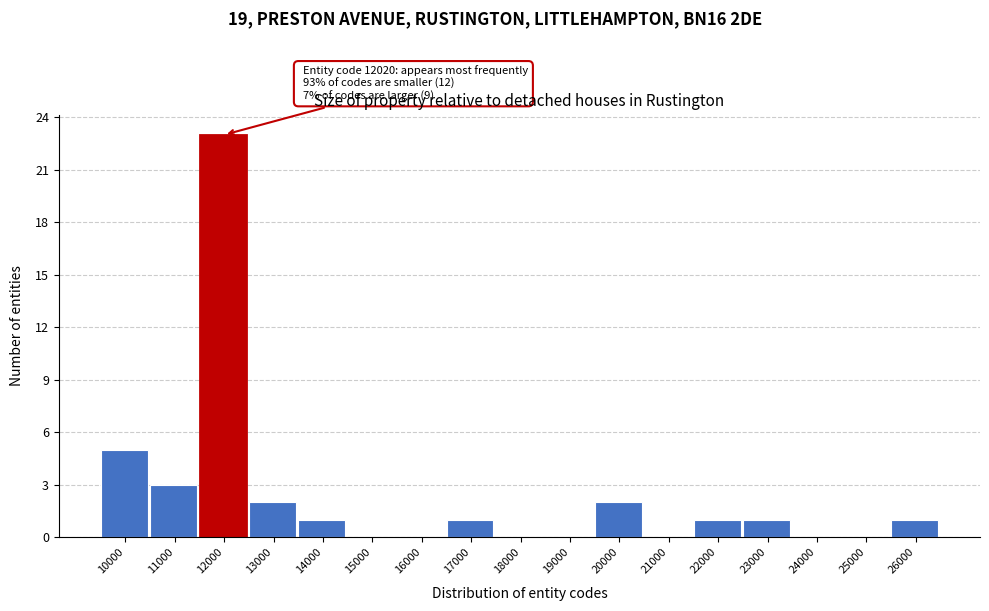

Reading left to right, transcribe all the data shown in this chart.

10000=5	11000=3	12000=23	13000=2	14000=1	15000=0	16000=0	17000=1	18000=0	19000=0	20000=2	21000=0	22000=1	23000=1	24000=0	25000=0	26000=1